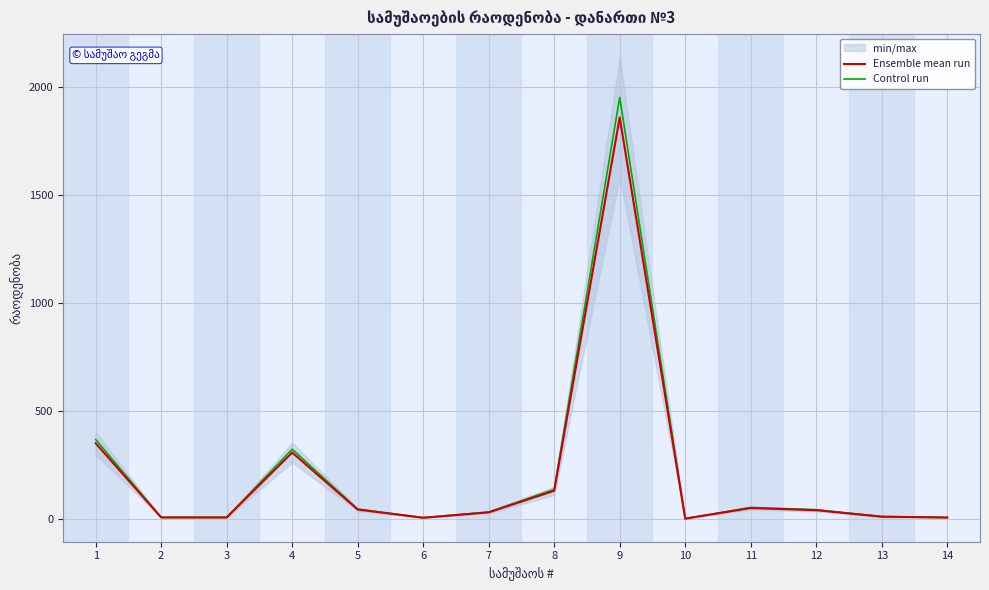

What is the difference between the Ensemble mean run values at 9 and 12?

1820.0